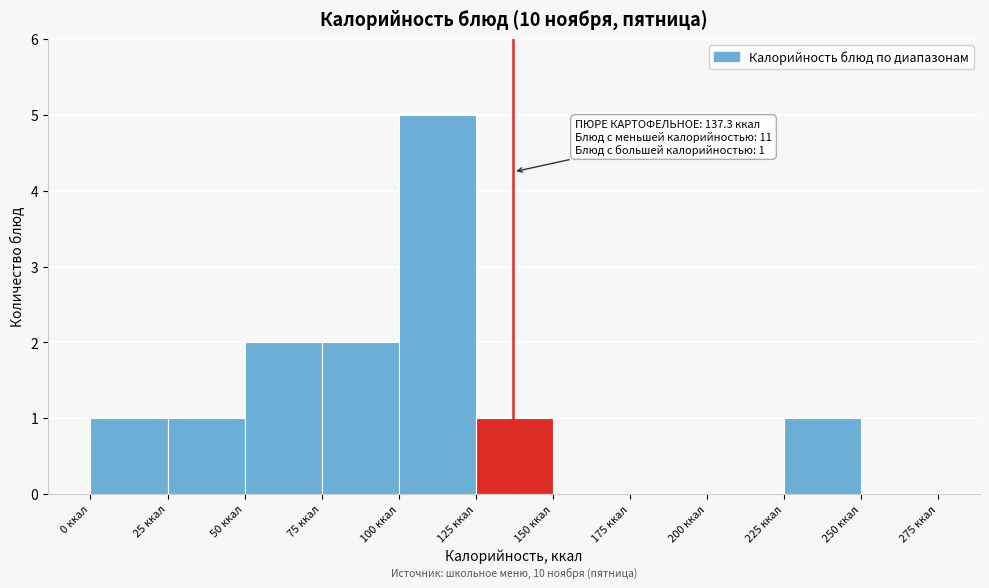

Which range on the x-axis has the tallest bar?

100 to 125